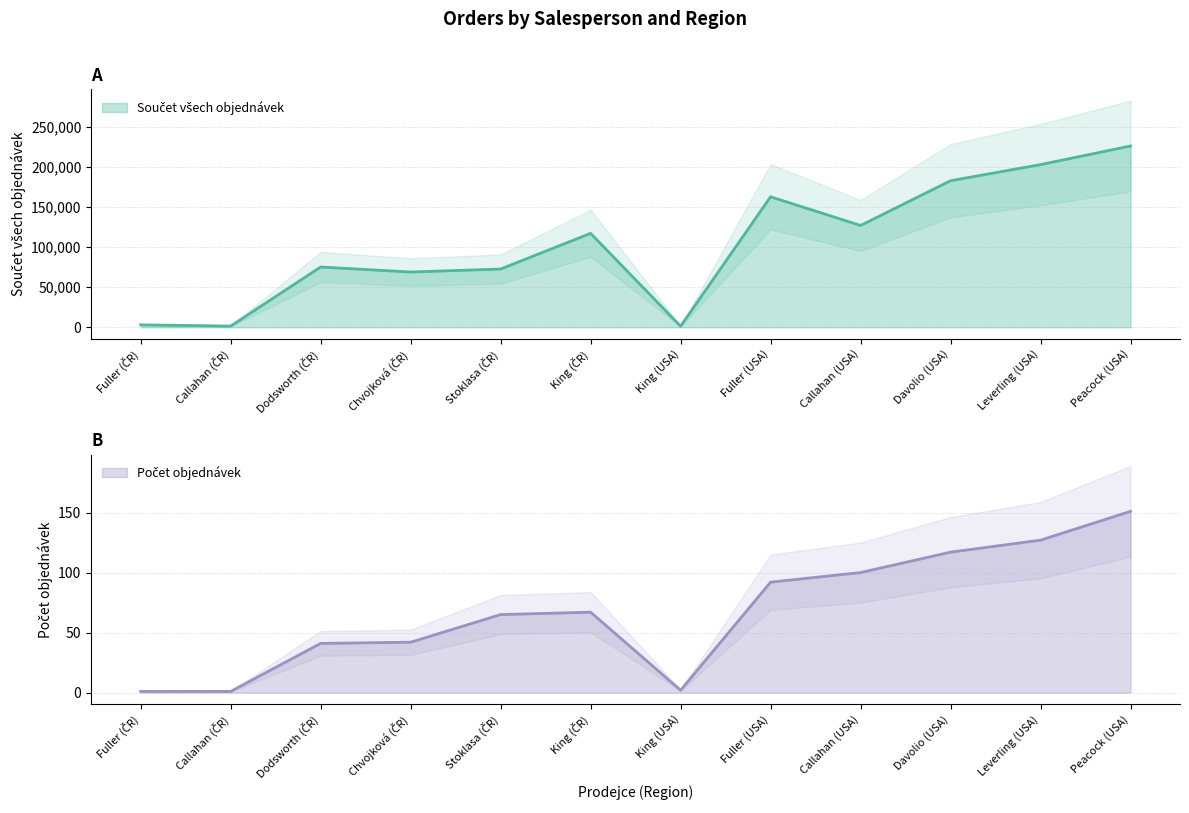

Reading right to left, transcribe all the data shown in this chart.

Součet všech objednávek: Peacock (USA)=225763.7	Leverling (USA)=202573.3	Davolio (USA)=182500.1	Callahan (USA)=126772.7	Fuller (USA)=162503.8	King (USA)=1342.9	King (ČR)=116963.0	Stoklasa (ČR)=72527.6	Chvojková (ČR)=68792.2	Dodsworth (ČR)=75048.0	Callahan (ČR)=1485.8	Fuller (ČR)=3055.0
Počet objednávek: Peacock (USA)=151.0	Leverling (USA)=127.0	Davolio (USA)=117.0	Callahan (USA)=100.0	Fuller (USA)=92.0	King (USA)=2.0	King (ČR)=67.0	Stoklasa (ČR)=65.0	Chvojková (ČR)=42.0	Dodsworth (ČR)=41.0	Callahan (ČR)=1.0	Fuller (ČR)=1.0